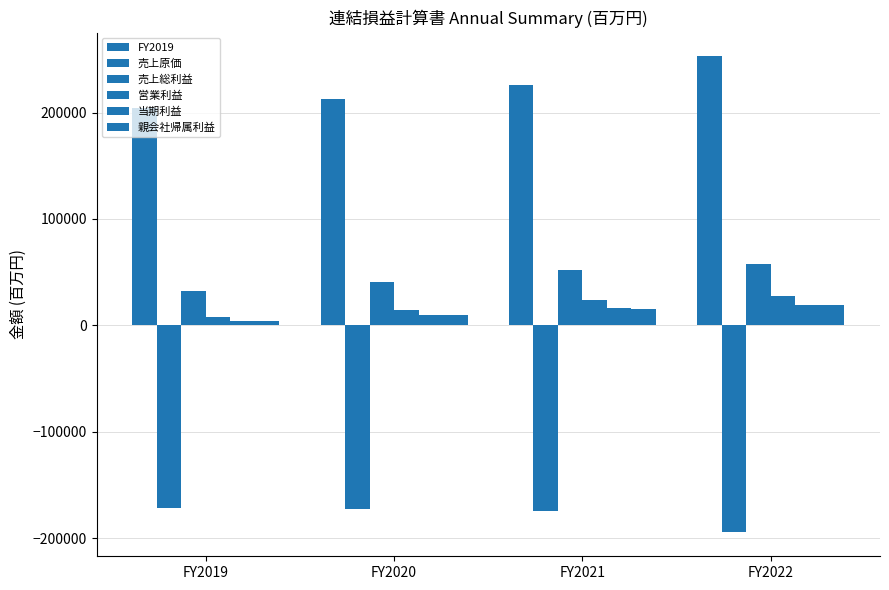

What is the value of the 営業利益 bar at the 3rd from the left?

23547.1